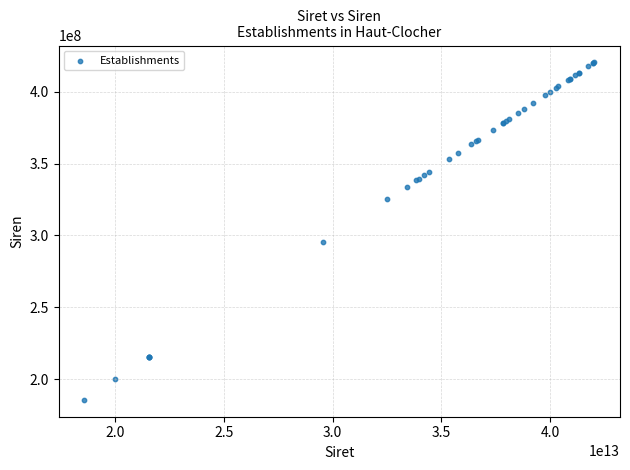

What Y value in the scatter plot is closest to 303033604?

295705875